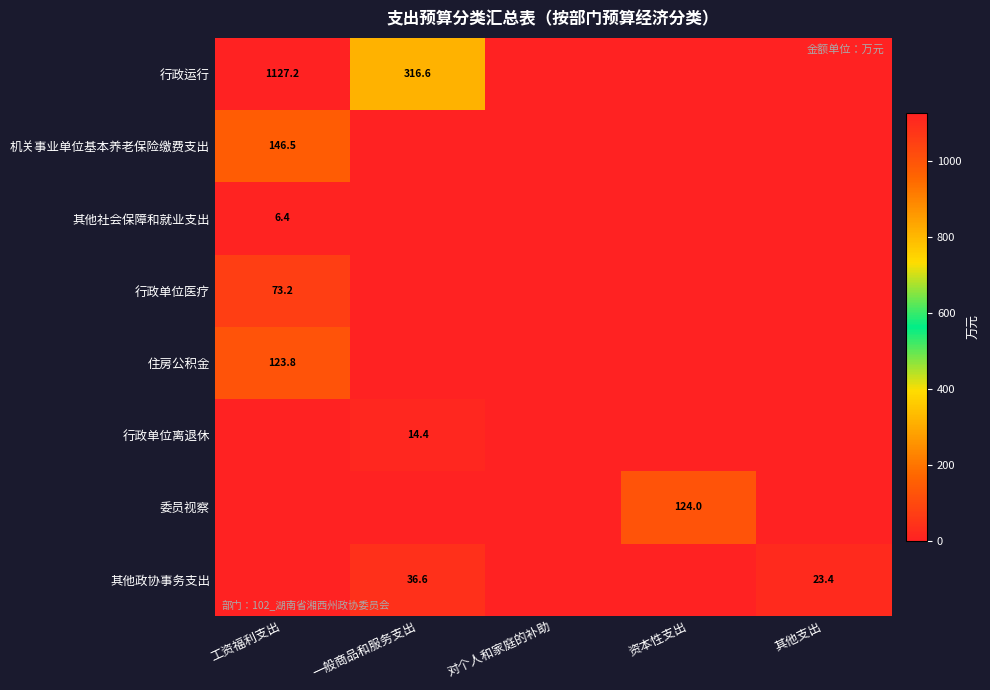

What is the average value of the 行政单位医疗 series?

14.6